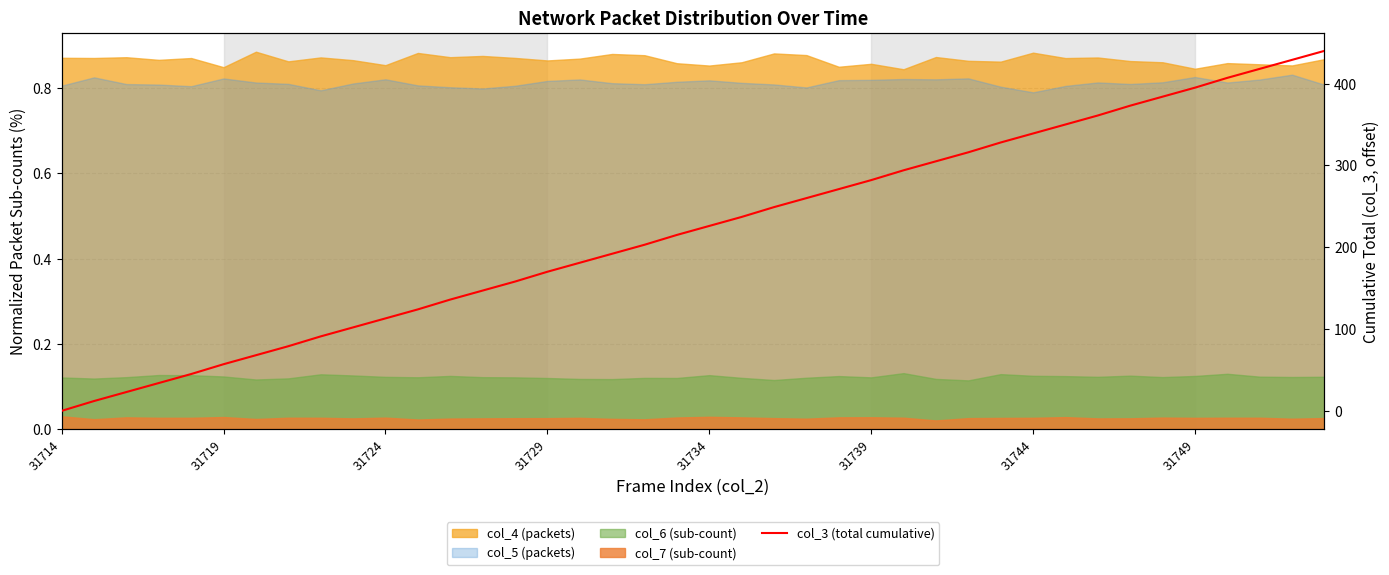

Which label corresponds to the smallest value in the chart?

31714